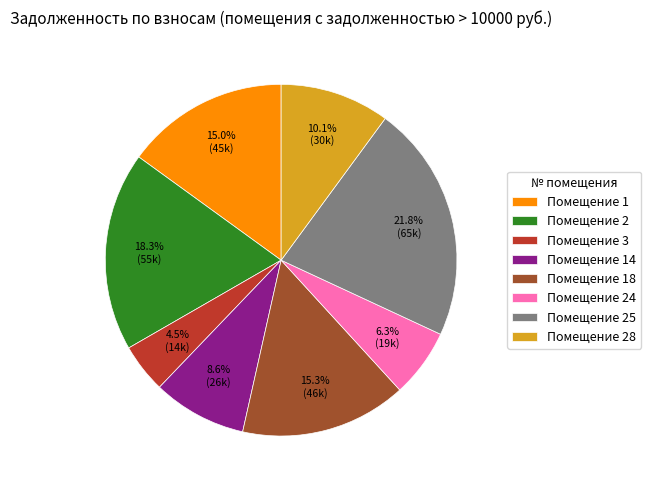

How many segments does this pie chart have?

8